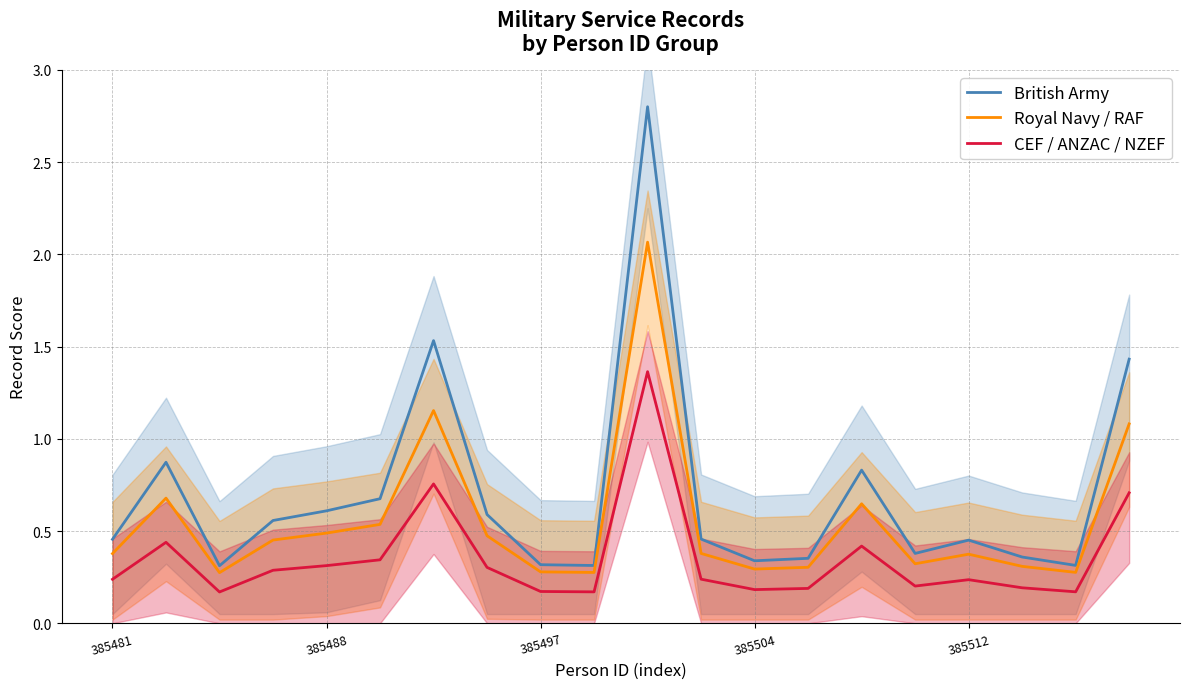

What are all the series names shown in the legend?

British Army, Royal Navy / RAF, CEF / ANZAC / NZEF